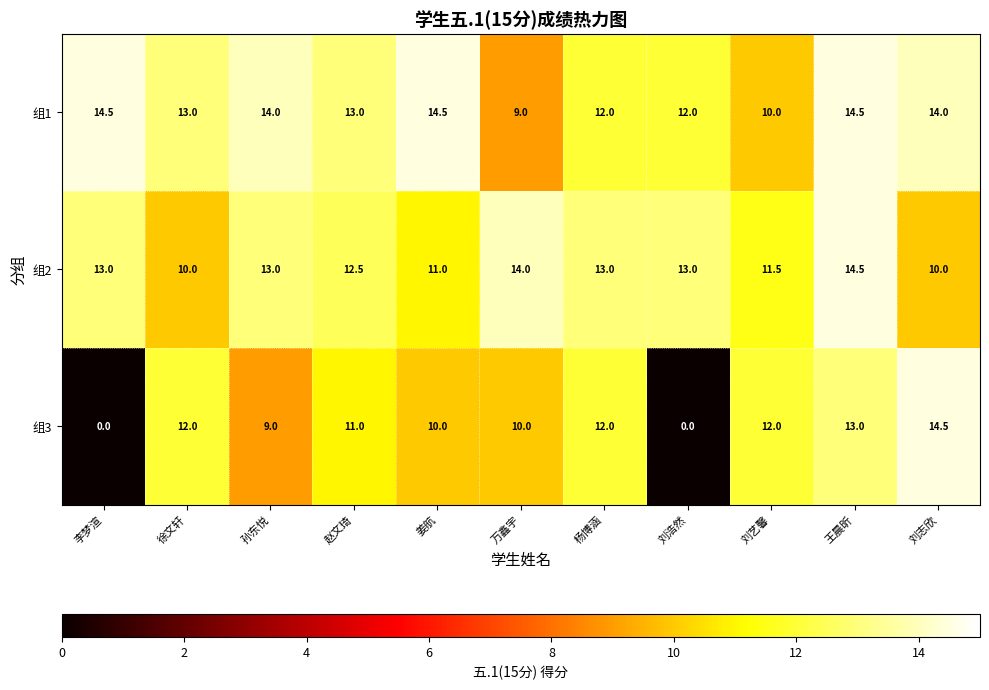

Rank the series at 刘志欣 from lowest to highest value.

组2, 组1, 组3